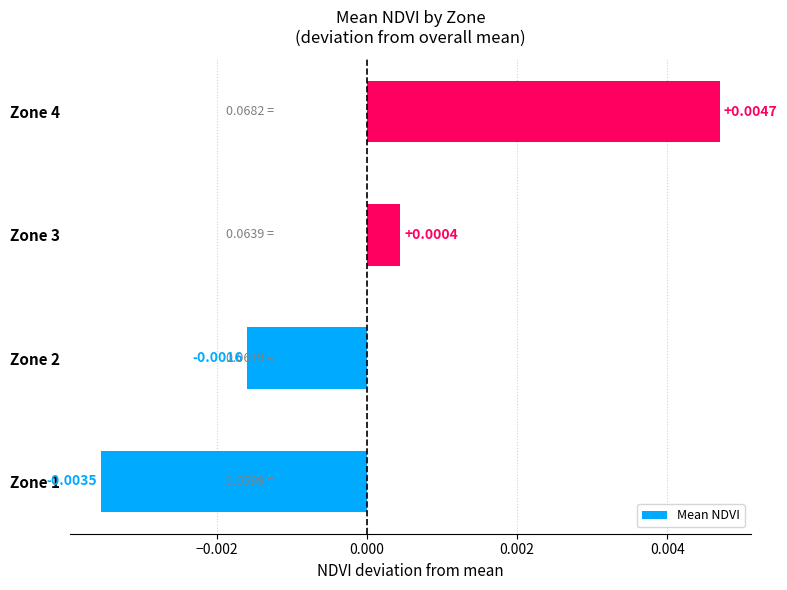

Rank the categories by value from lowest to highest.

Zone 1, Zone 2, Zone 3, Zone 4